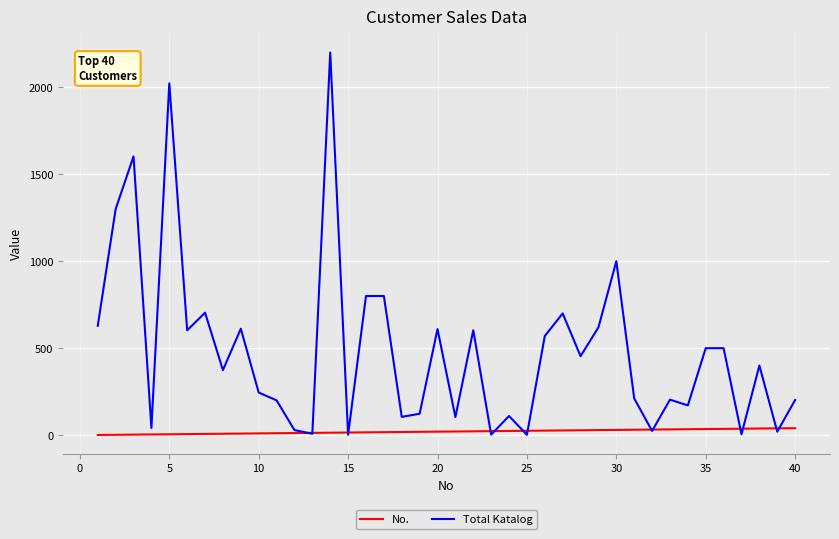

Which series has the widest spread of values?

Total Katalog